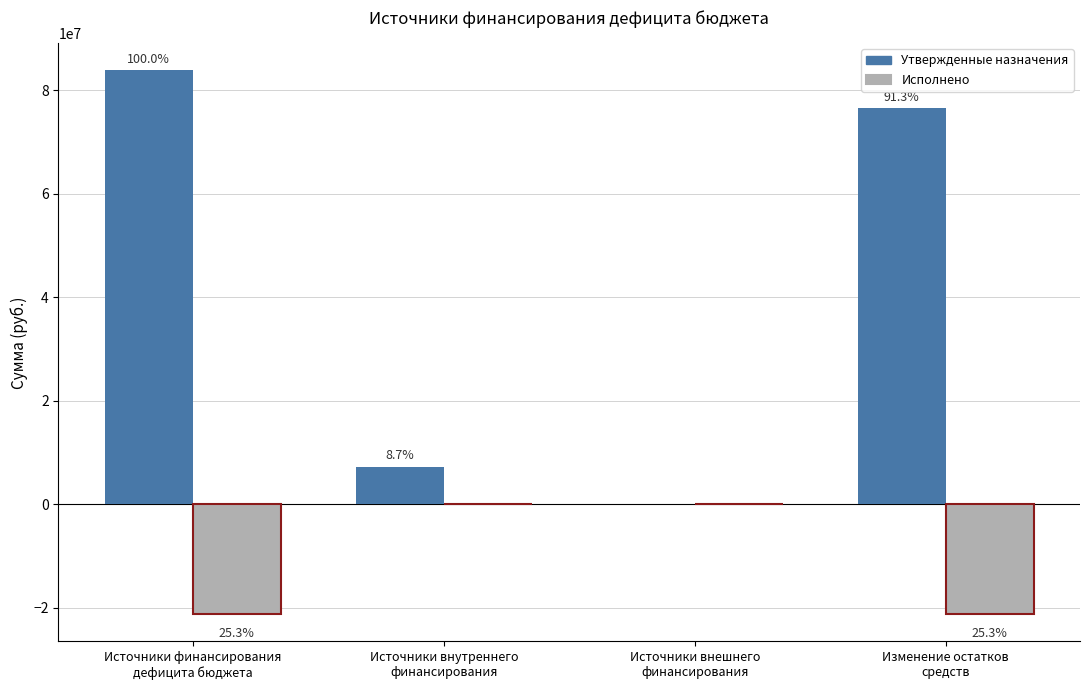

Reading right to left, list all the values displayed in this chart.

Утвержденные назначения: 76573477.2	0.0	7300000.0	83873477.2
Исполнено: -21242366.4	0.0	0.0	-21242366.4